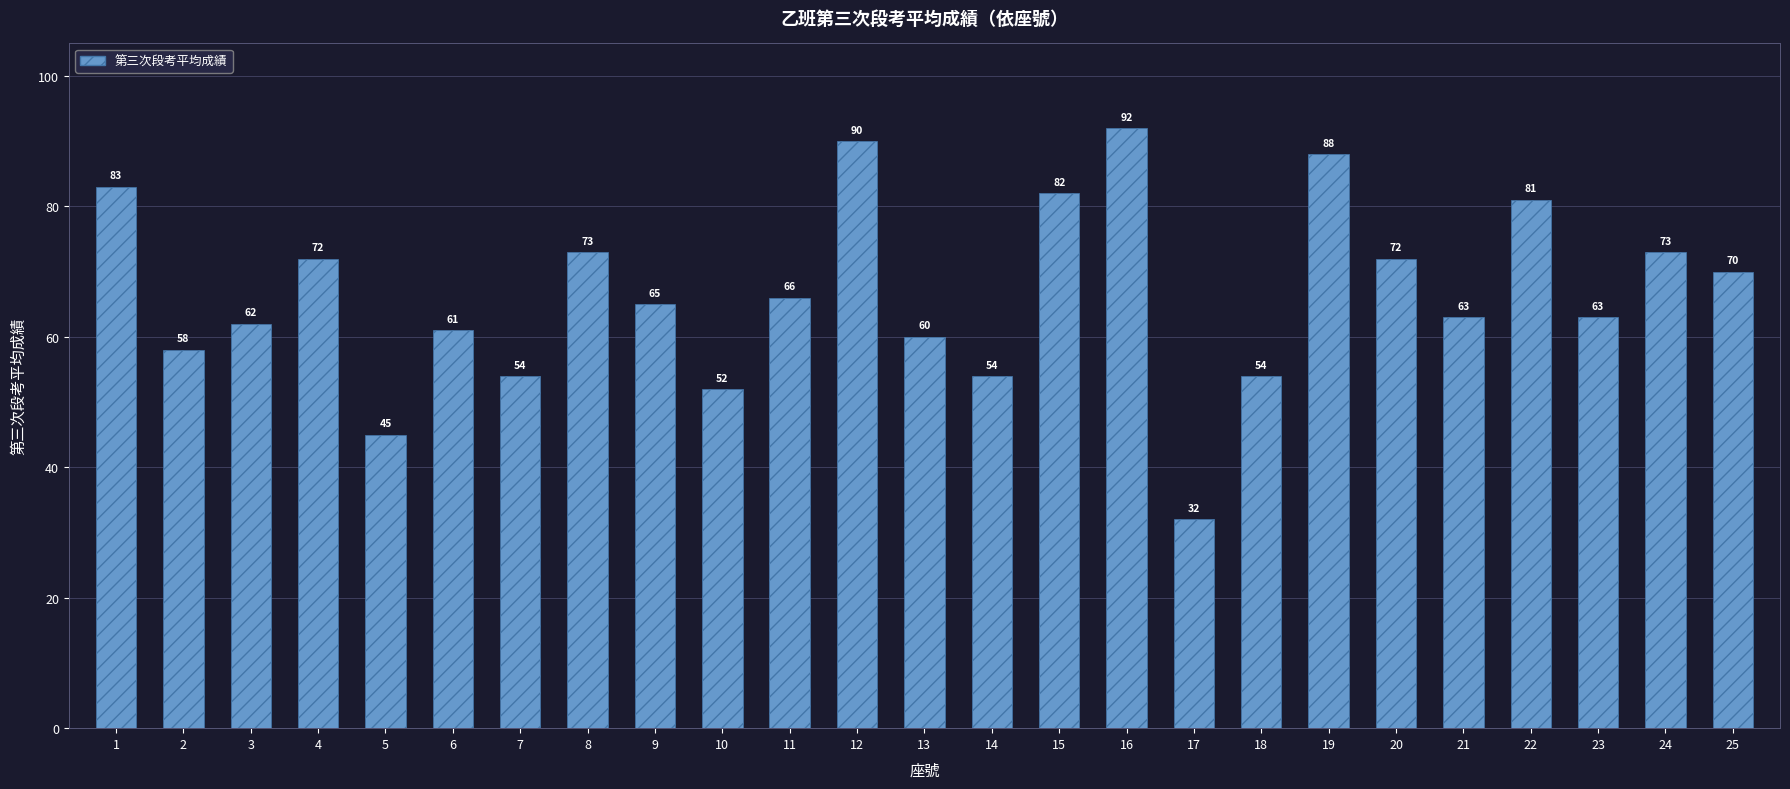

Reading left to right, extract all data points from this chart.

1=83	2=58	3=62	4=72	5=45	6=61	7=54	8=73	9=65	10=52	11=66	12=90	13=60	14=54	15=82	16=92	17=32	18=54	19=88	20=72	21=63	22=81	23=63	24=73	25=70